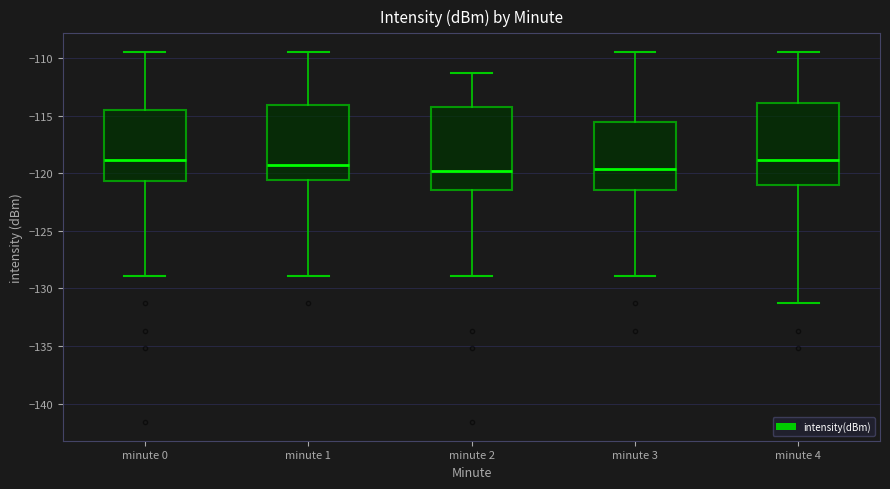

Reading left to right, read every box against the y-axis: the position of its median line, the range the box covers, and the ends of its whiskers. The values are not printed on the chart, so give them approximately, as read against the axis.

minute 0: median -119.0, box -120.5 to -114.5, whiskers -129.0 to -109.5
minute 1: median -119.0, box -120.5 to -114.0, whiskers -129.0 to -109.5
minute 2: median -120.0, box -121.5 to -114.5, whiskers -129.0 to -111.5
minute 3: median -119.5, box -121.5 to -115.5, whiskers -129.0 to -109.5
minute 4: median -119.0, box -121.0 to -114.0, whiskers -131.0 to -109.5